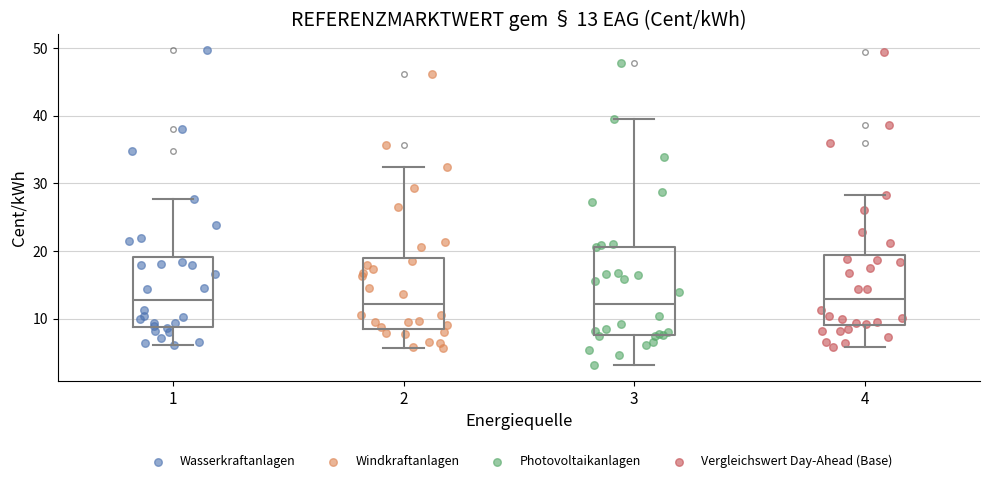

Comparing the boxes themselves (not the whiskers), which one is the tallest?

3